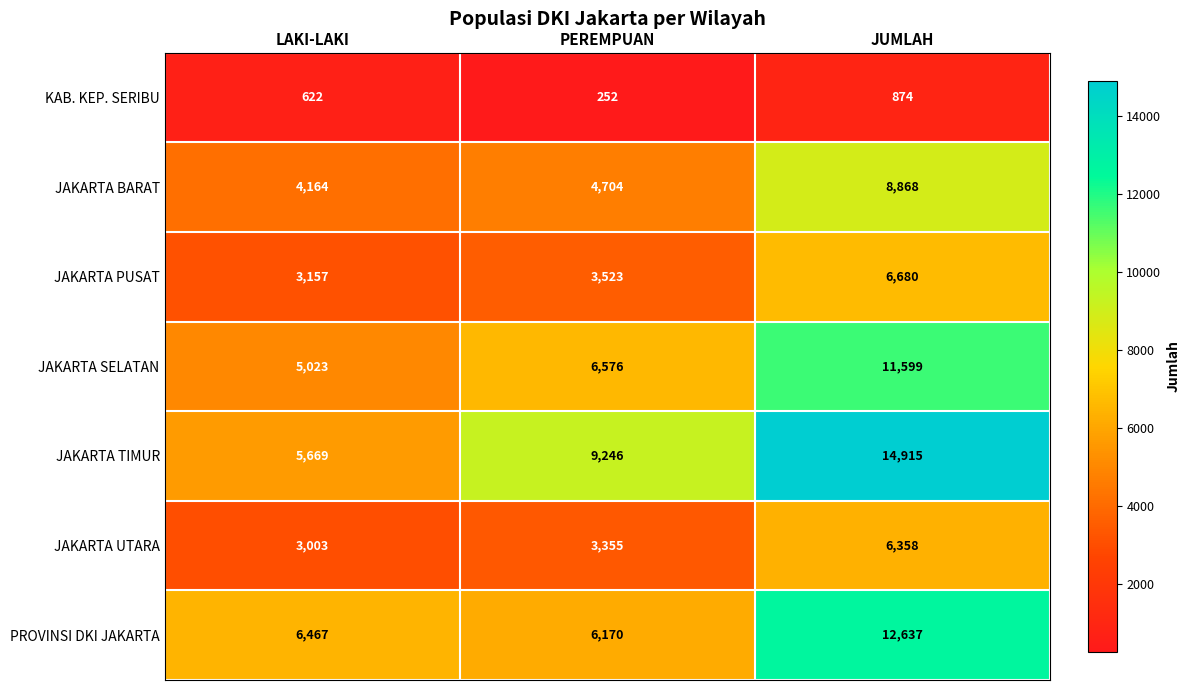

Reading right to left, extract all data points from this chart.

KAB. KEP. SERIBU: JUMLAH=874	PEREMPUAN=252	LAKI-LAKI=622
JAKARTA BARAT: JUMLAH=8868	PEREMPUAN=4704	LAKI-LAKI=4164
JAKARTA PUSAT: JUMLAH=6680	PEREMPUAN=3523	LAKI-LAKI=3157
JAKARTA SELATAN: JUMLAH=11599	PEREMPUAN=6576	LAKI-LAKI=5023
JAKARTA TIMUR: JUMLAH=14915	PEREMPUAN=9246	LAKI-LAKI=5669
JAKARTA UTARA: JUMLAH=6358	PEREMPUAN=3355	LAKI-LAKI=3003
PROVINSI DKI JAKARTA: JUMLAH=12637	PEREMPUAN=6170	LAKI-LAKI=6467